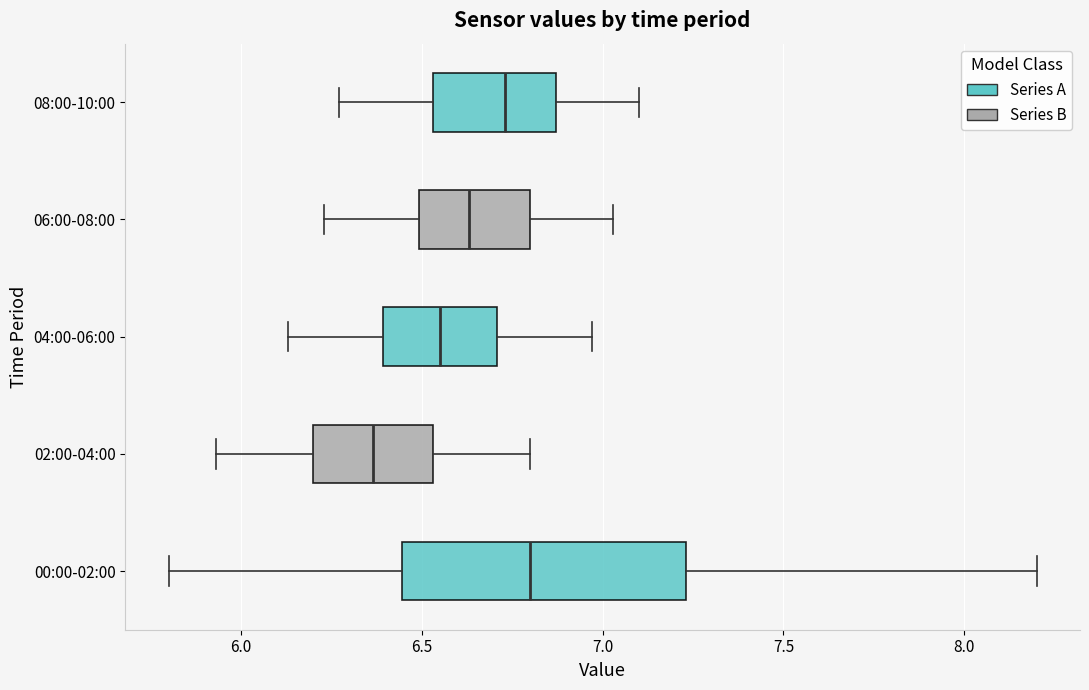

Which box is the widest, from its left edge to its right edge?

00:00-02:00